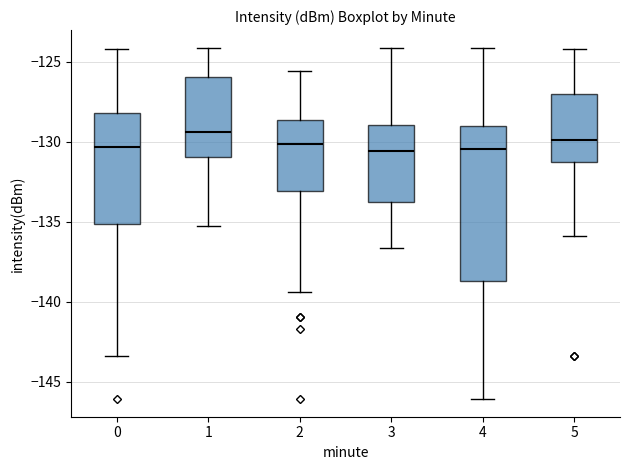

Comparing the boxes themselves (not the whiskers), which one is the tallest?

4